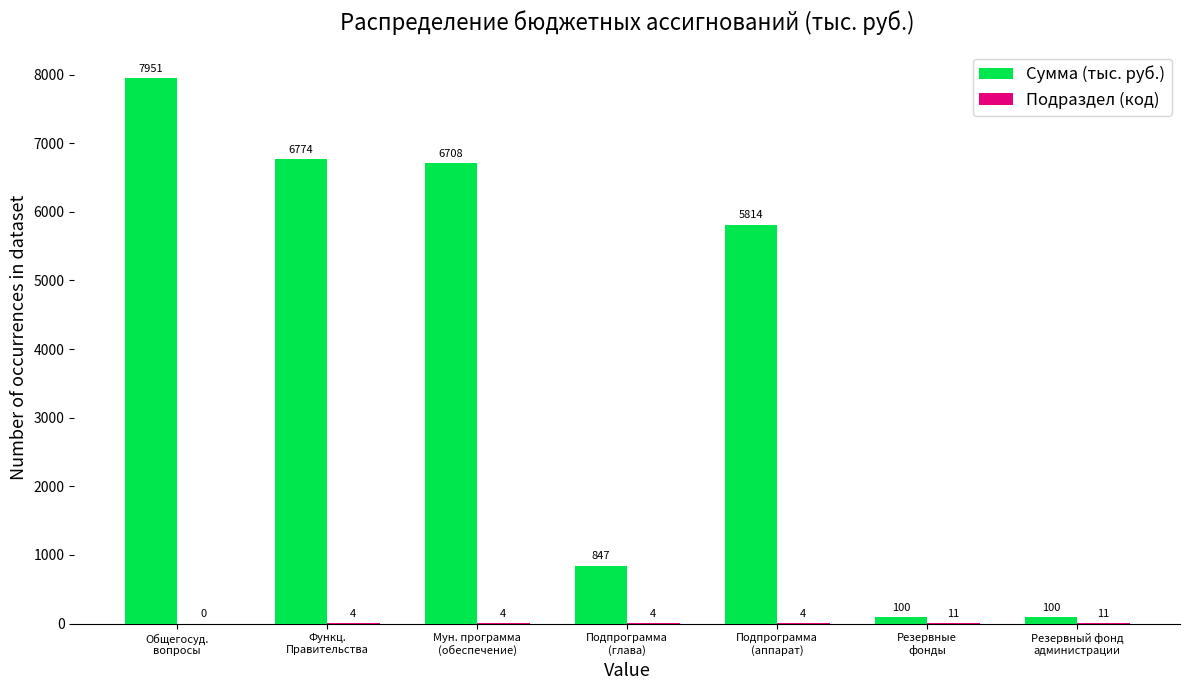

What is the highest value of the Сумма (тыс. руб.) series?

7951.3